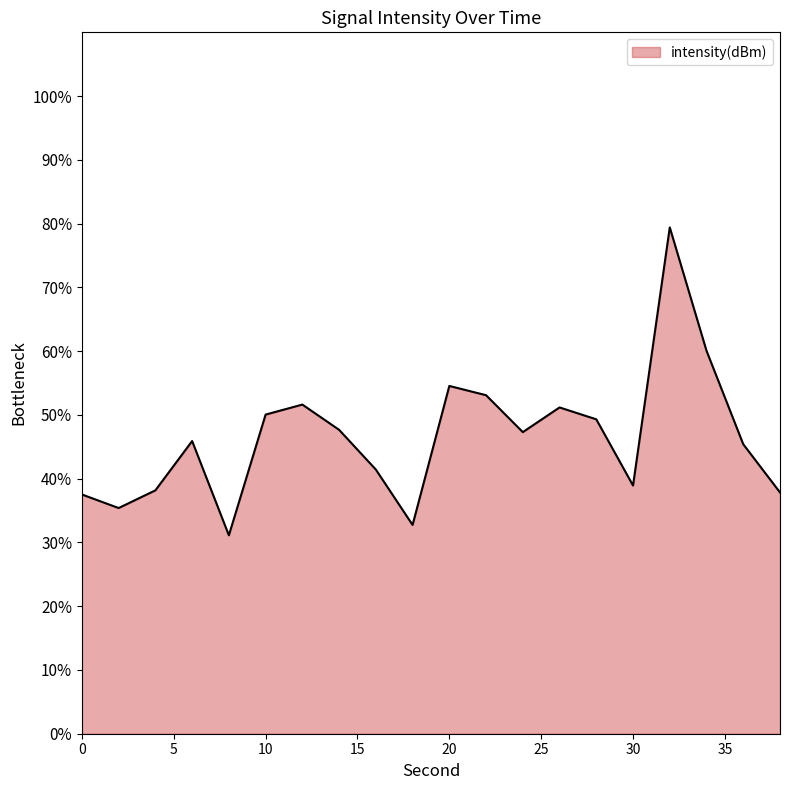

Does the chart have visible grid lines?

Yes